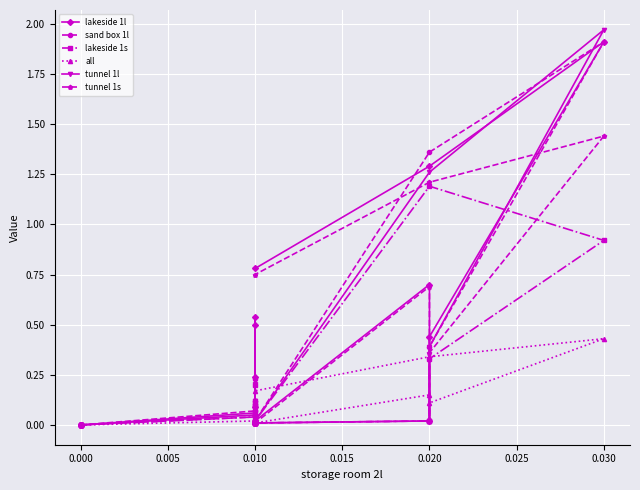

Rank the series by their maximum value, from lowest to highest.

all, lakeside 1s, tunnel 1s, lakeside 1l, sand box 1l, tunnel 1l